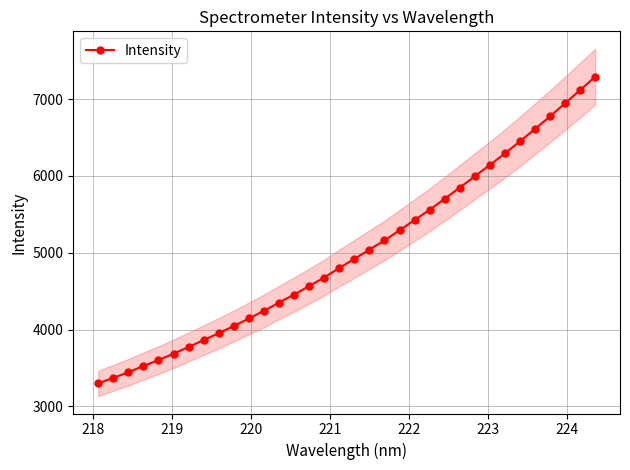

What is the lowest value of the Intensity series?

3298.7